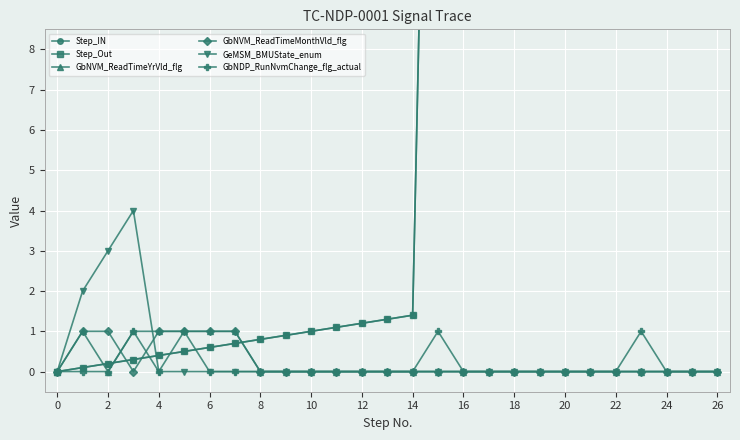

True or false: GeMSM_BMUState_enum has a value of 2 at 18.

False